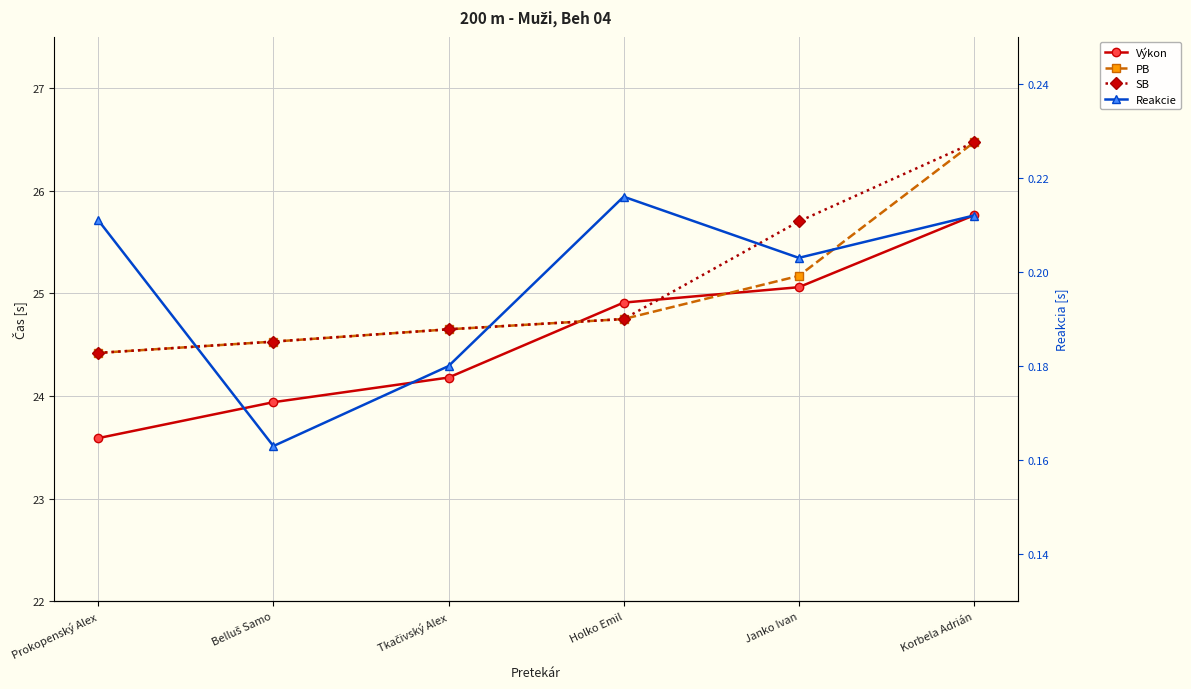

The value of Reakcie at Korbela Adrián is 0.2. True or false?

True